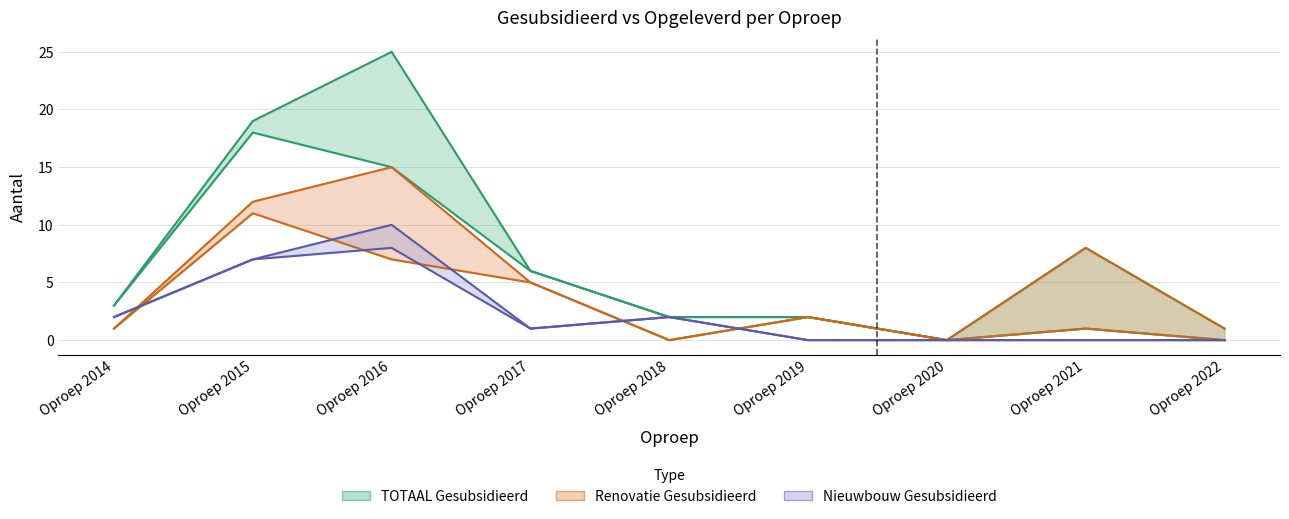

Rank the categories by Renovatie Gesubsidieerd value from lowest to highest.

Oproep 2018, Oproep 2020, Oproep 2014, Oproep 2022, Oproep 2019, Oproep 2017, Oproep 2021, Oproep 2015, Oproep 2016